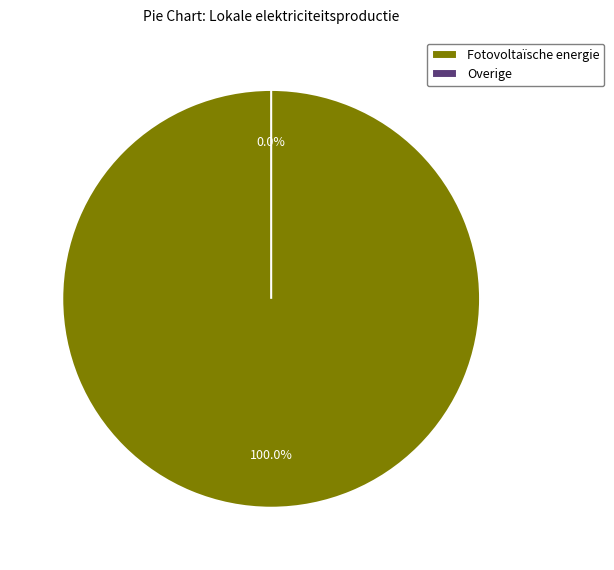

Is there a majority slice in this chart?

Yes